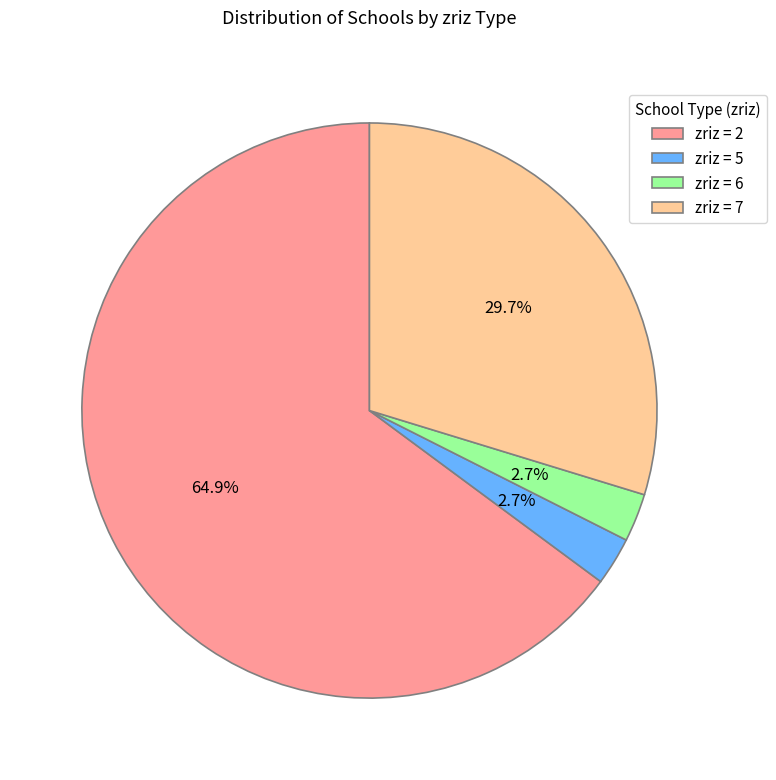

Combined, what portion of the pie is zriz = 2 and zriz = 5?

67.6%